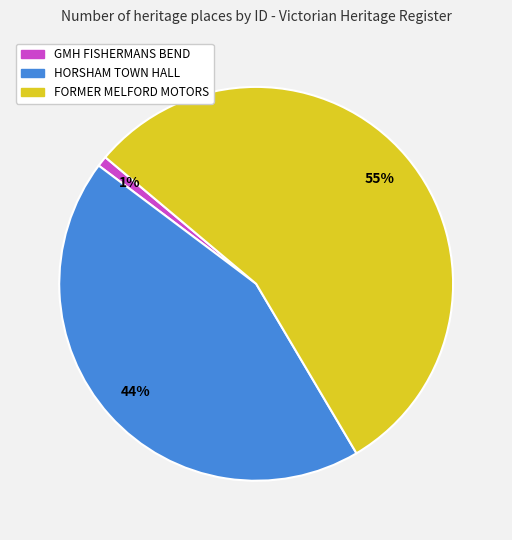

Which category has the biggest portion of the pie?

FORMER MELFORD MOTORS